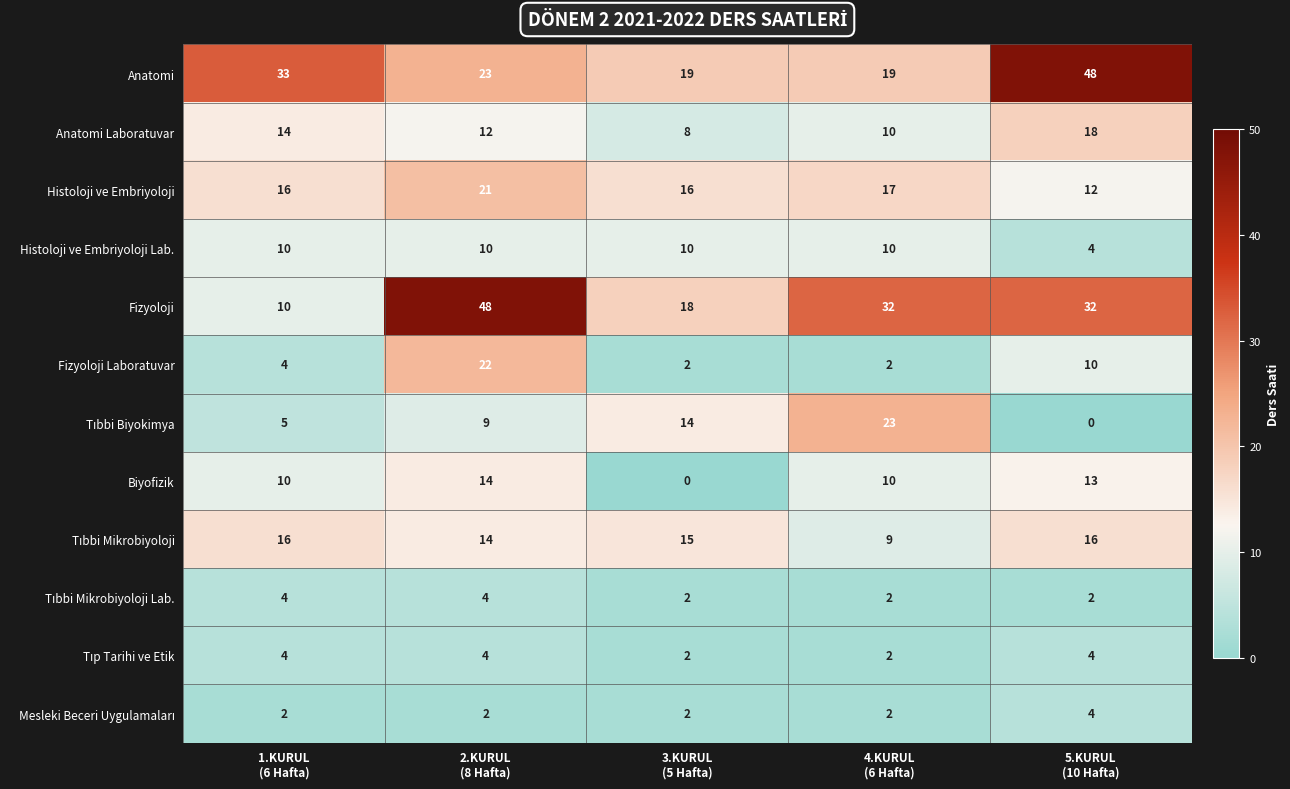

Count the Anatomi values in the range 19 to 33.

4